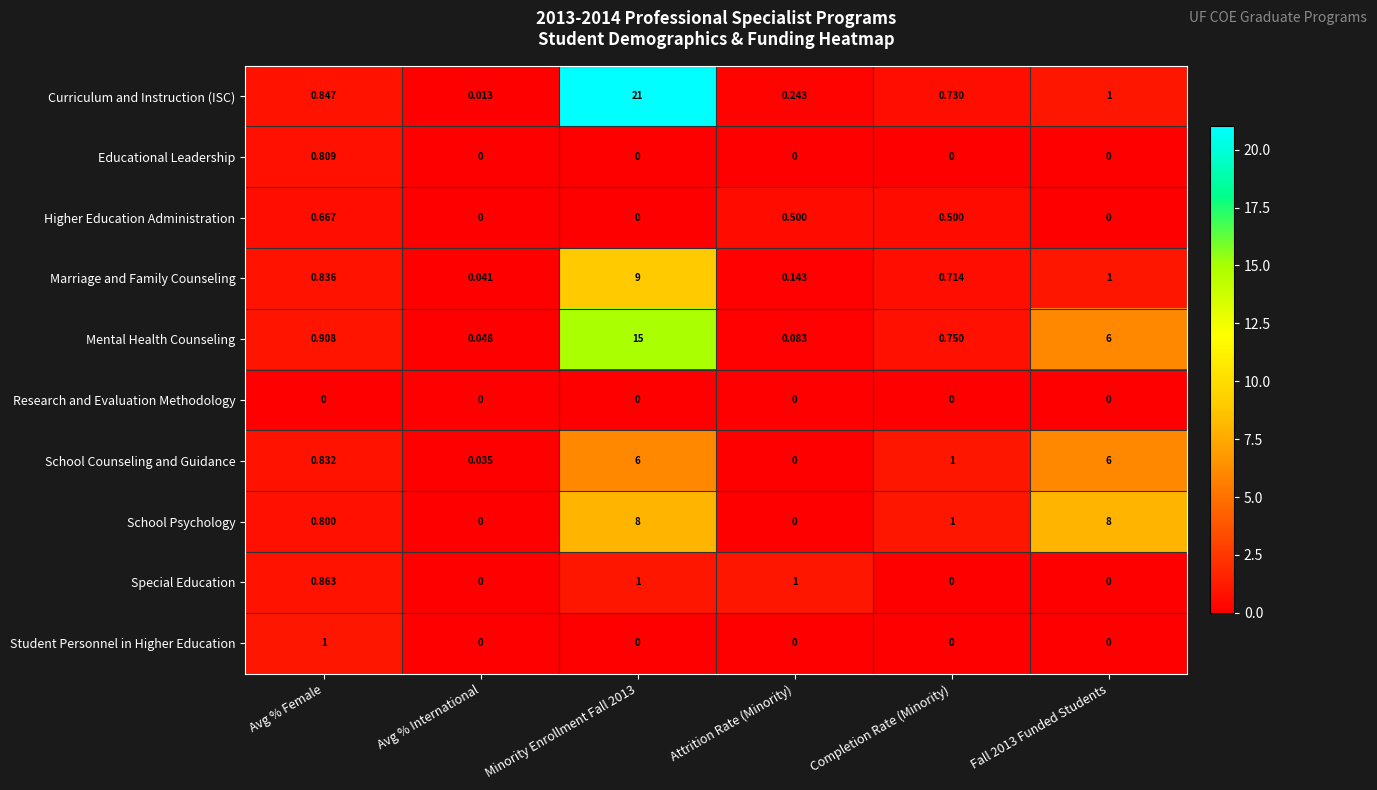

Which series changed the most between Avg % Female and Avg % International?

Student Personnel in Higher Education